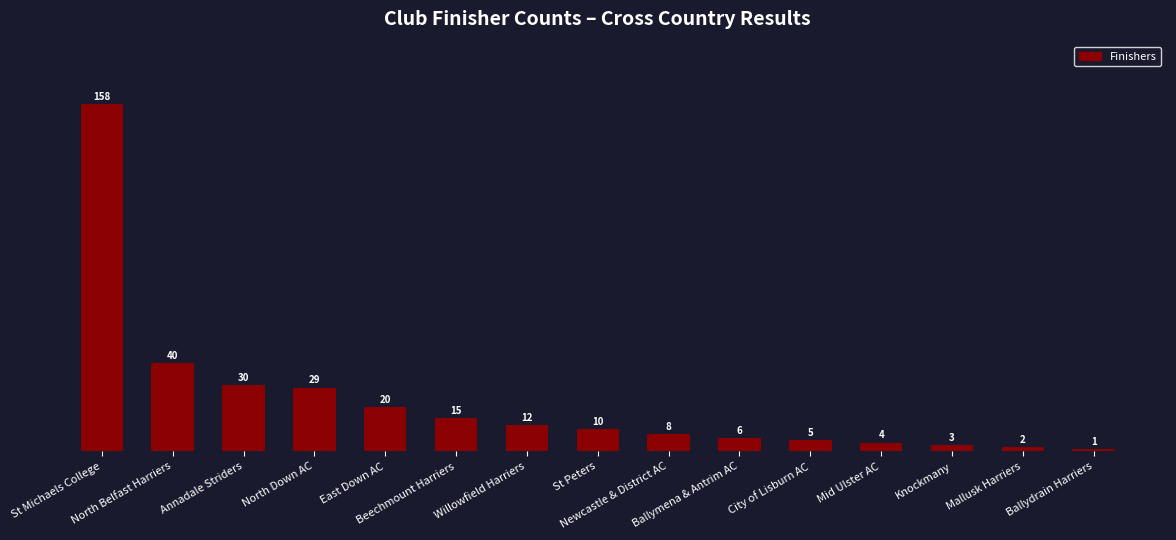

How many data points does each series have?

15